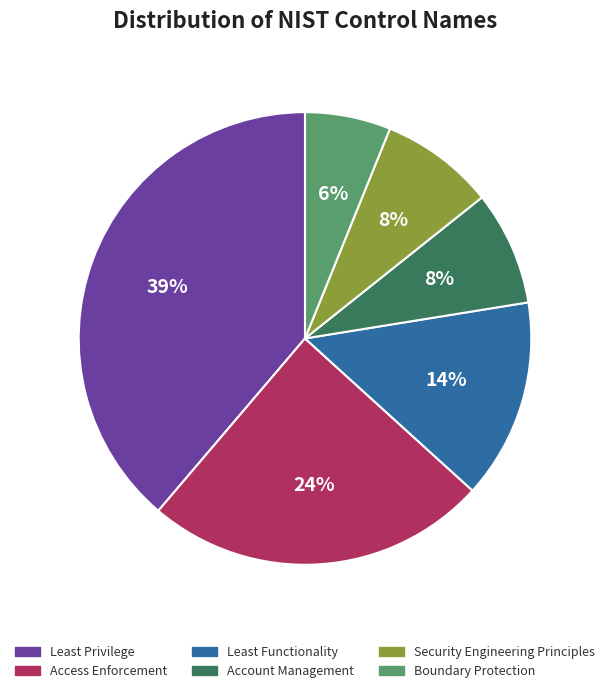

Is the sum of Security Engineering Principles and Boundary Protection greater than half?

No